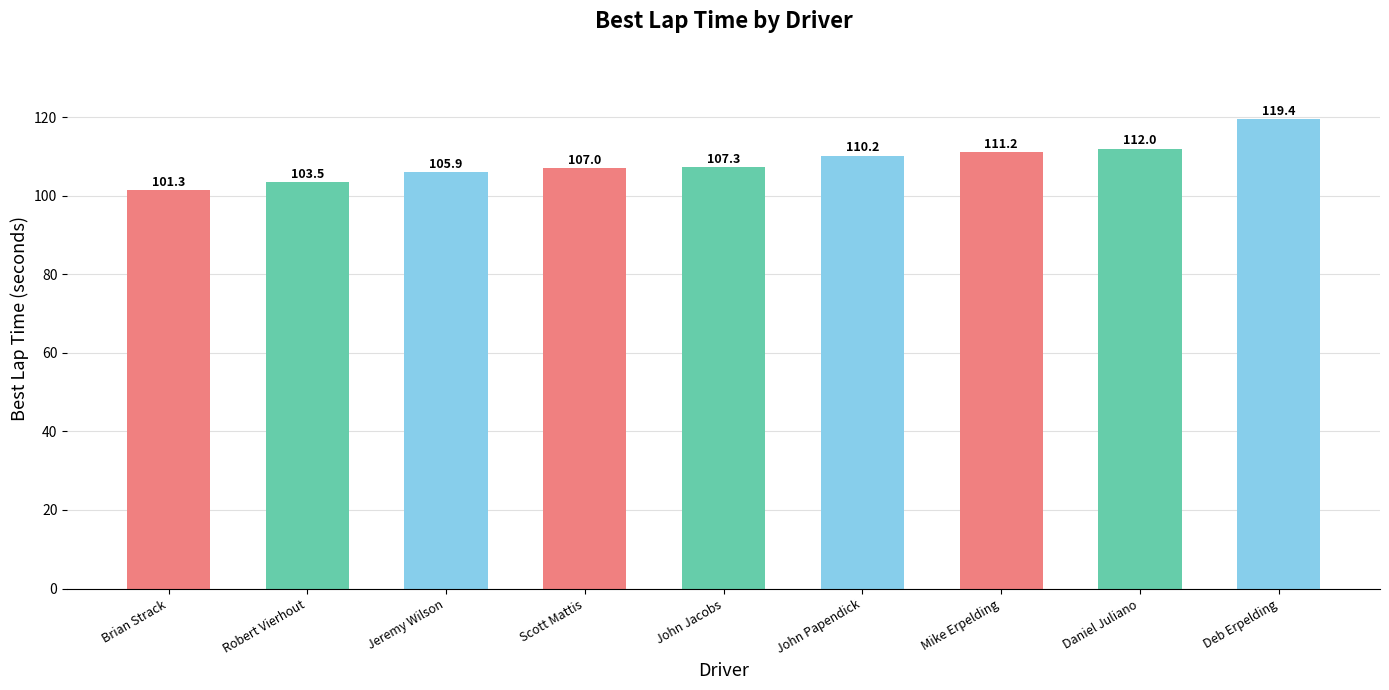

What is the smallest value displayed?

101.3